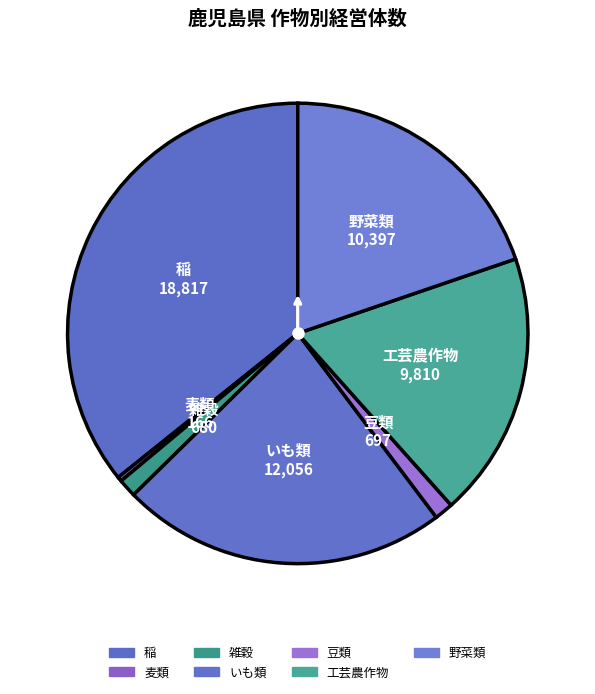

True or false: 雑穀 accounts for 1% of the total.

True